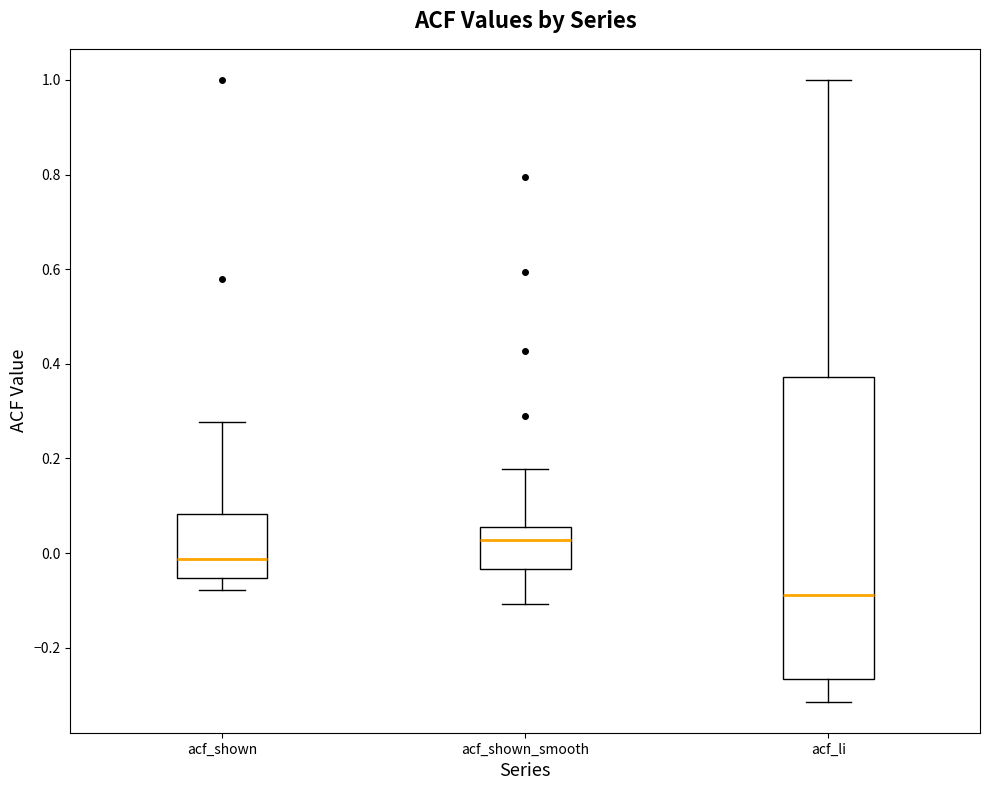

Where does the median line of the box for acf_shown sit on the y-axis? The values are not printed on the chart, so give them approximately, as read against the axis.

-0.02